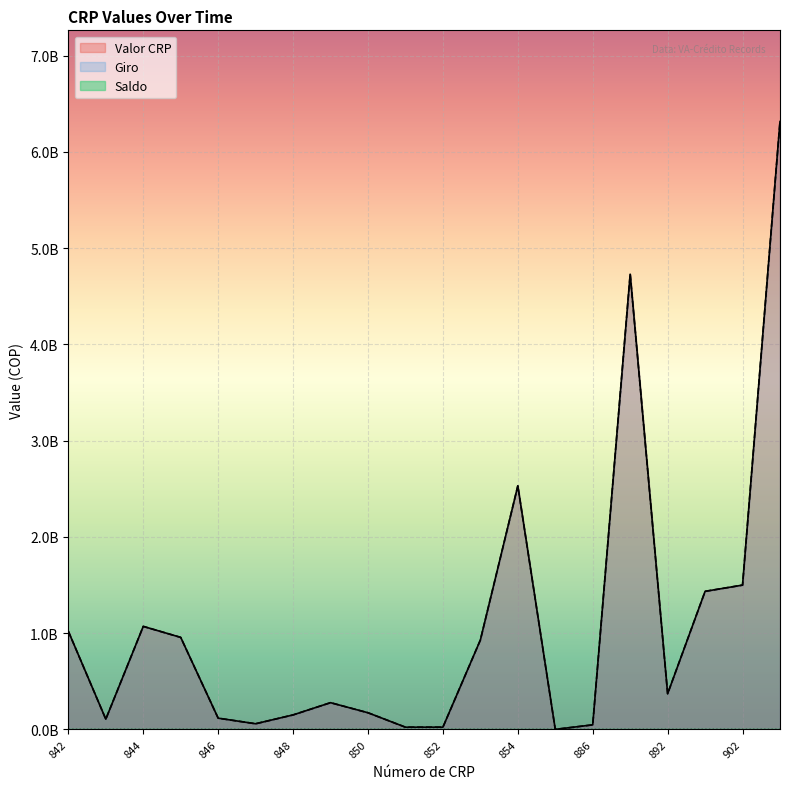

List the labels in order of Giro value, smallest first.

885, 851, 852, 886, 847, 843, 846, 848, 850, 849, 892, 853, 845, 842, 844, 1600, 902, 854, 1565, 908